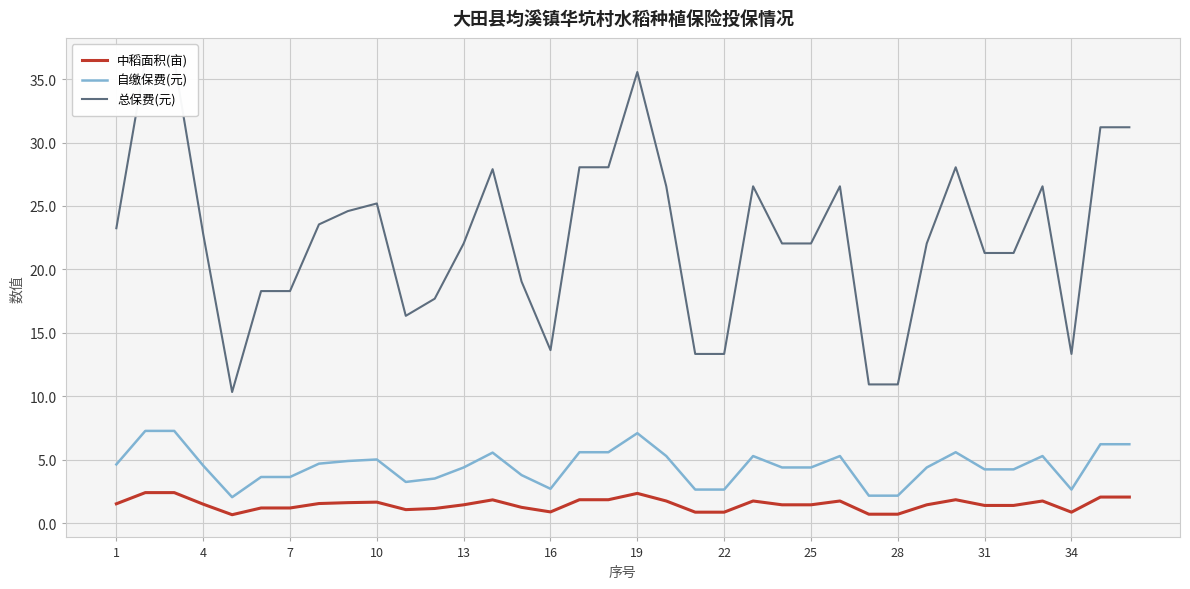

The value of 自缴保费(元) at 35 is 8.7. True or false?

False